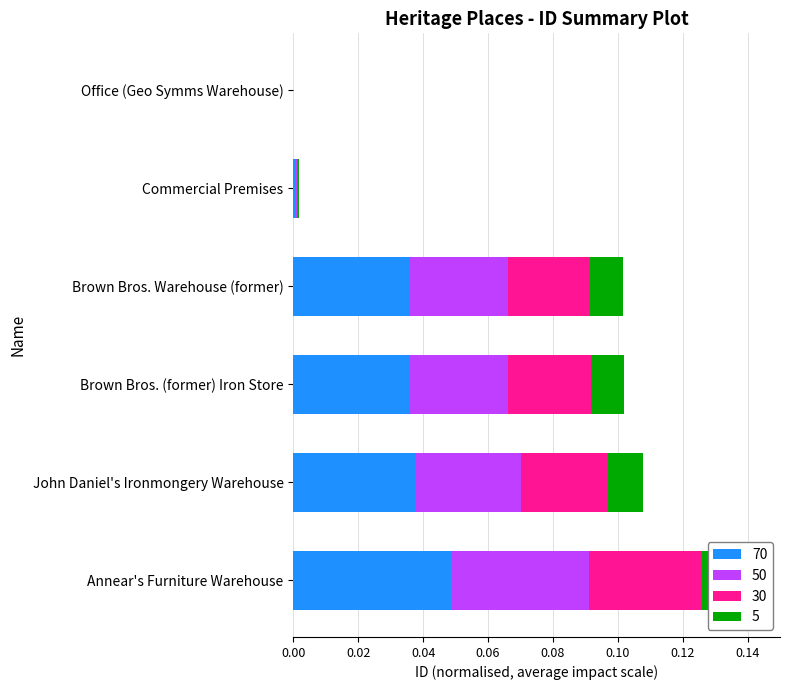

Between Brown Bros. (former) Iron Store and Annear's Furniture Warehouse, which series saw the biggest shift?

70